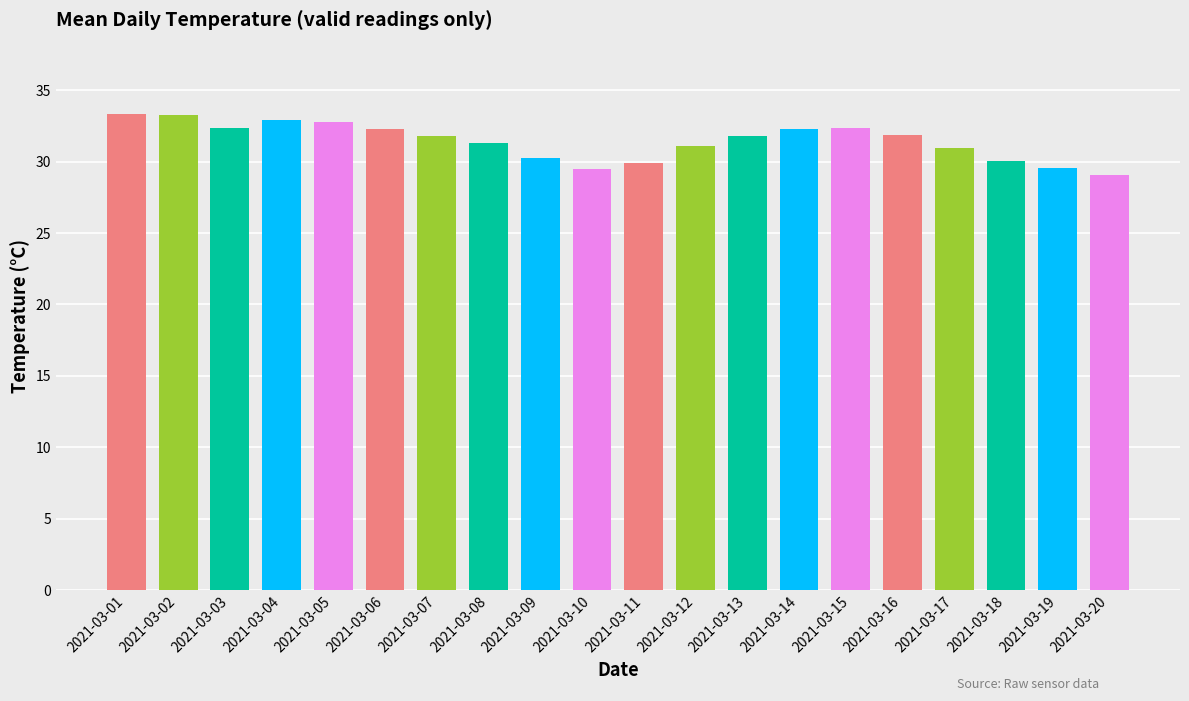

Read the value at 2021-03-11.

29.9